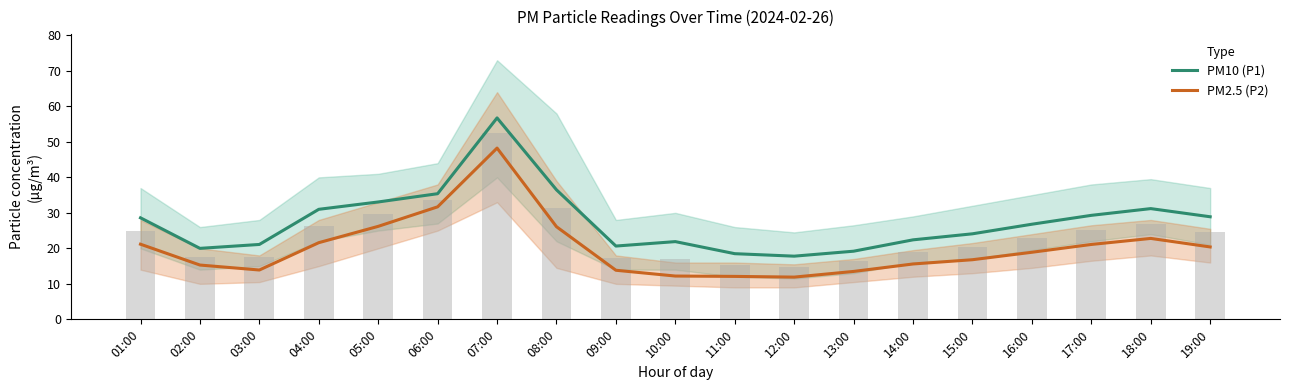

What are all the series names shown in the legend?

PM10 (P1), PM2.5 (P2)